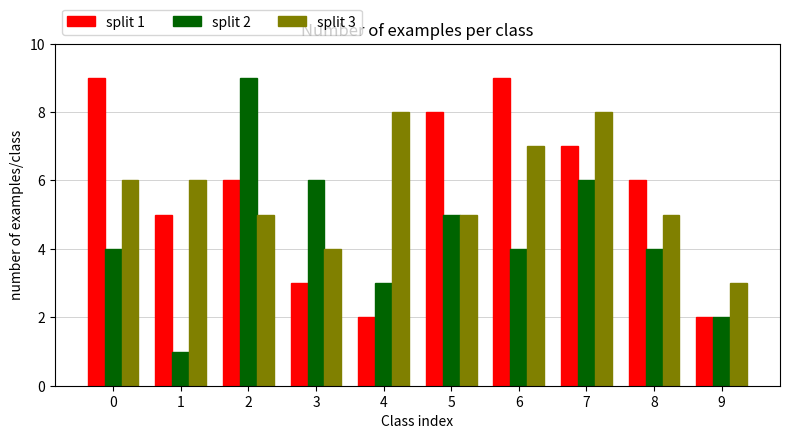

Where is split 1 nearest to the value 5?

1